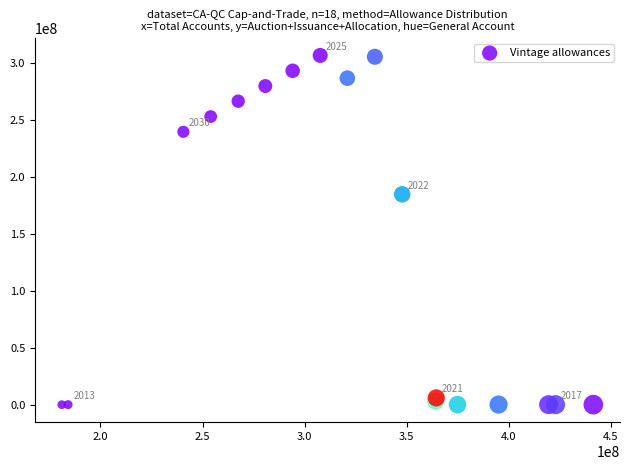

What Y value in the scatter plot is closest to 153245460?

184600519